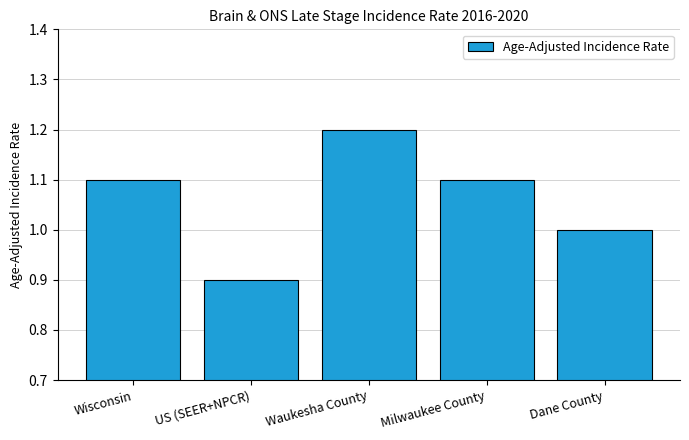

What is the difference between the second highest and minimum values?

0.2